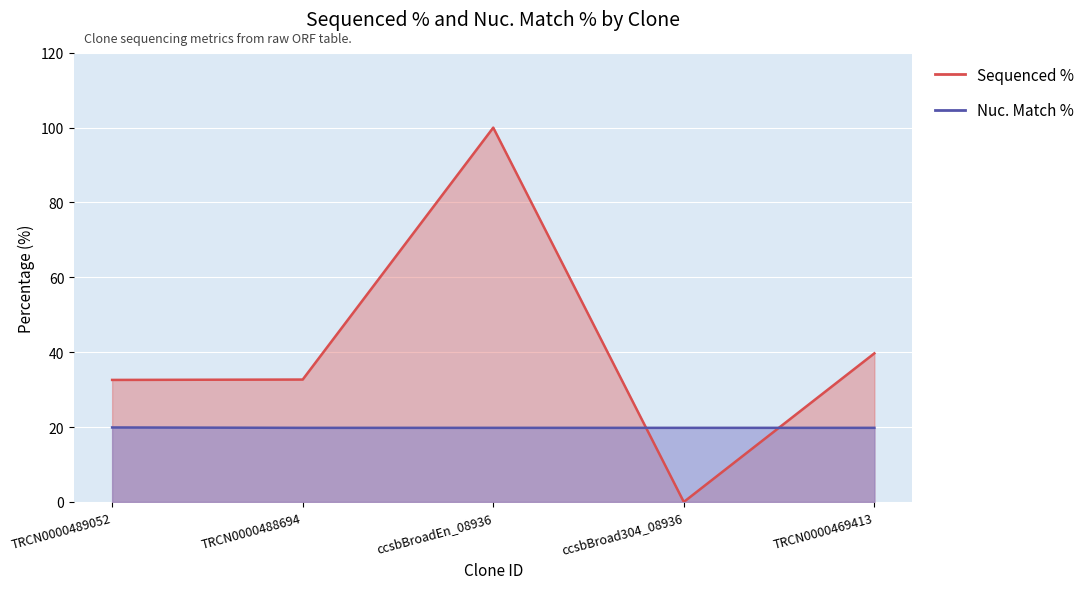

Rank the series at ccsbBroad304_08936 from highest to lowest value.

Nuc. Match %, Sequenced %